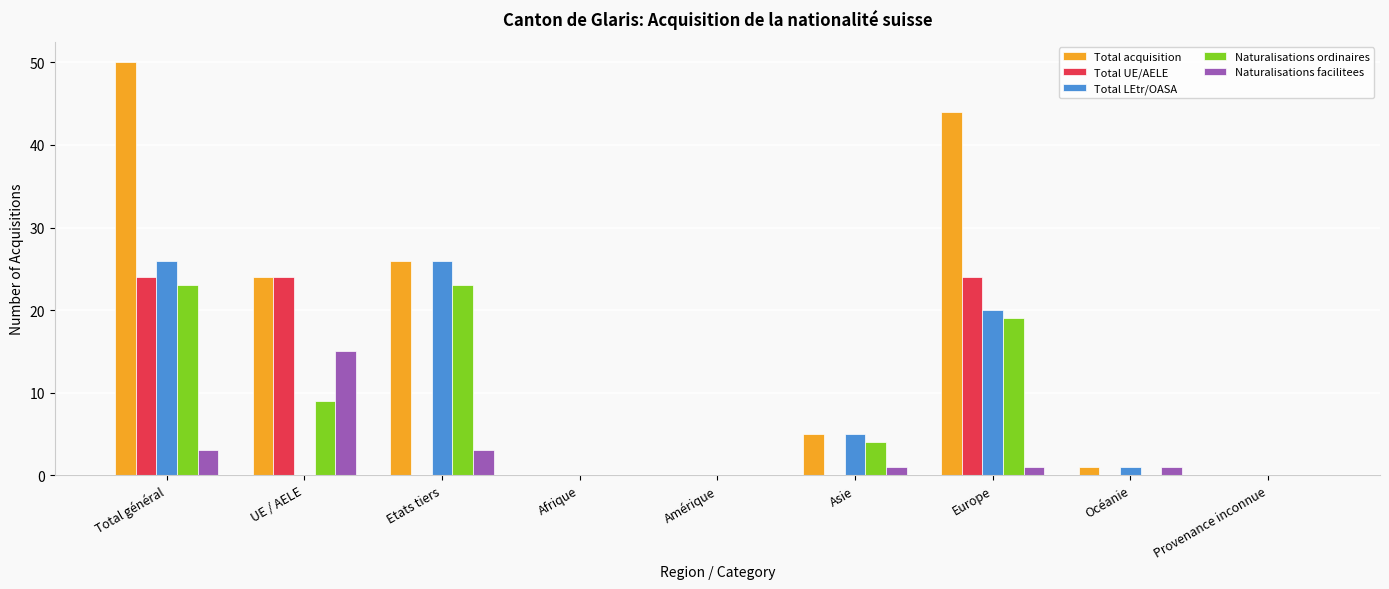

What is the total value across all series at Total général?

126